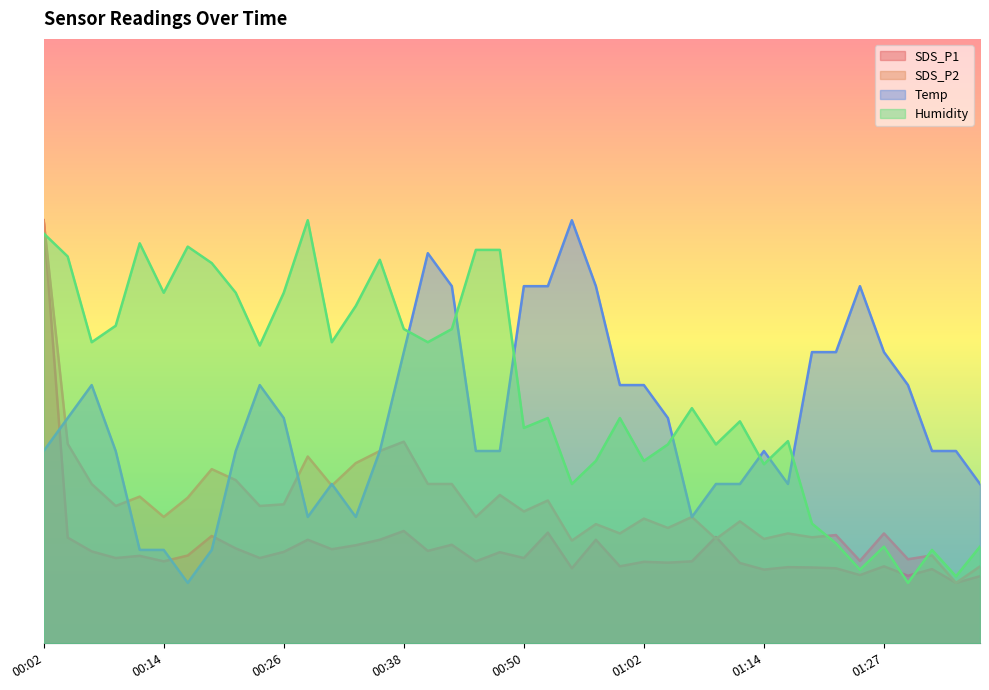

True or false: Temp and Humidity intersect in this chart.

True